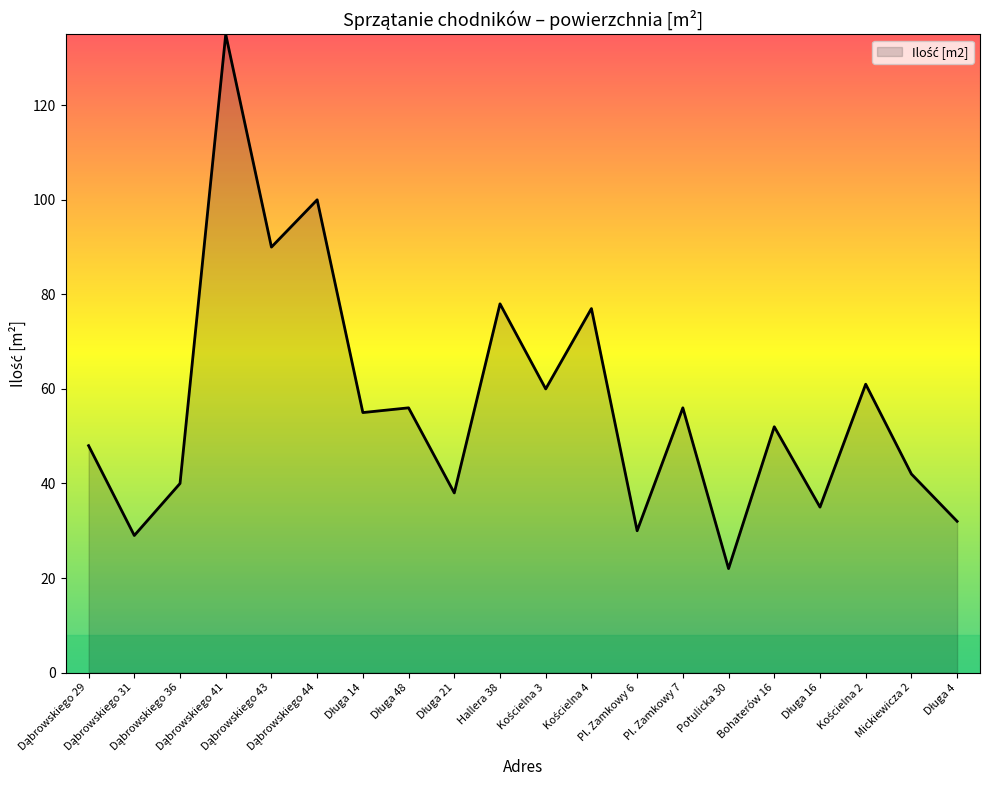

What is the minimum value shown in the chart?

22